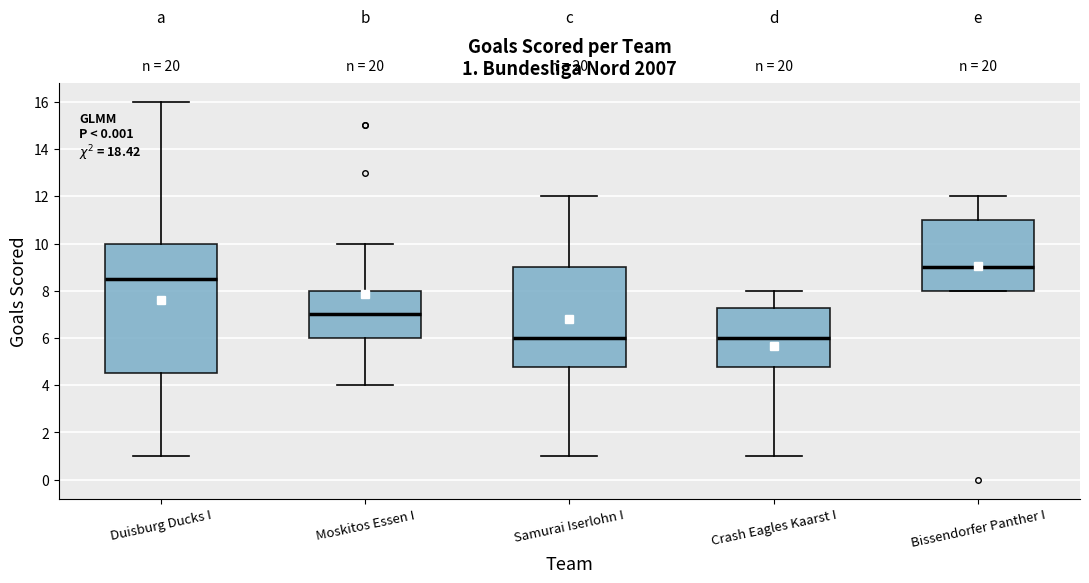

Comparing the boxes themselves (not the whiskers), which one is the tallest?

Duisburg Ducks I